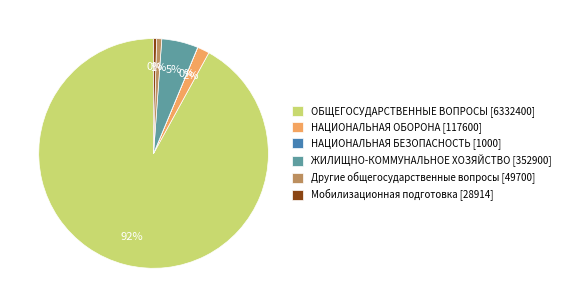

Does ОБЩЕГОСУДАРСТВЕННЫЕ ВОПРОСЫ [6332400] account for over 50% of the chart?

Yes